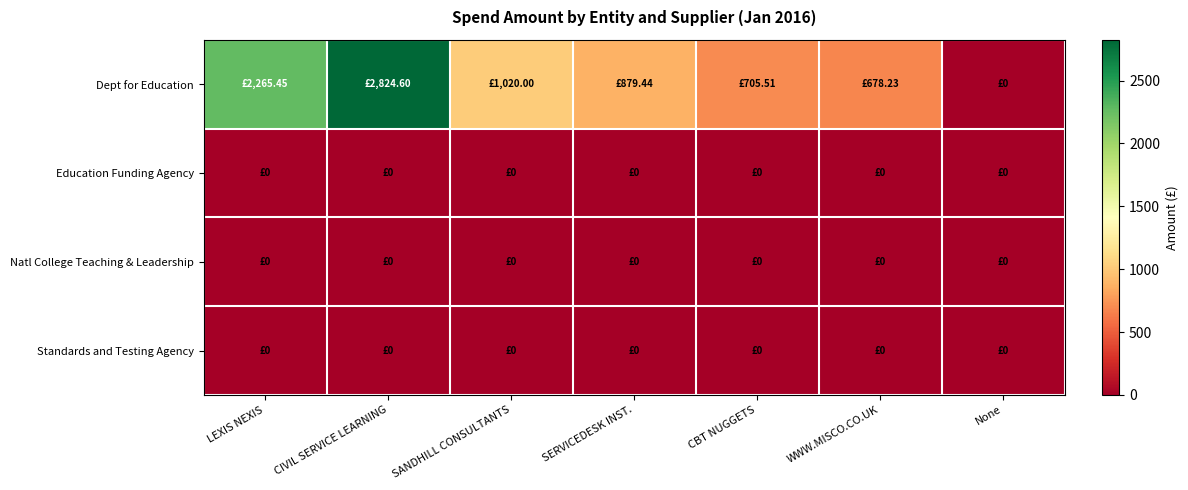

Which series has the largest total across all categories?

Dept for Education